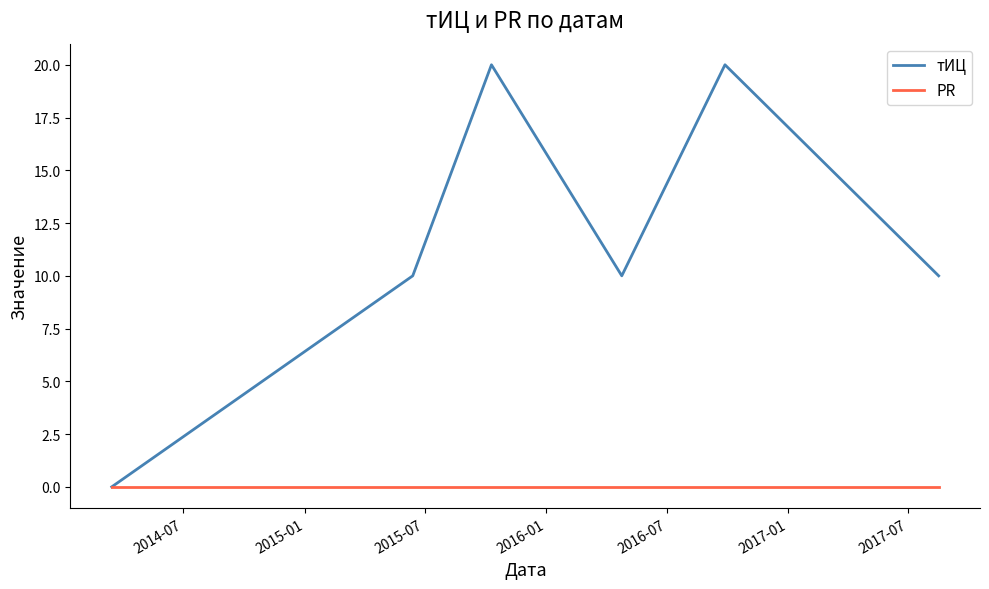

Which series has the largest range (max minus min)?

тИЦ